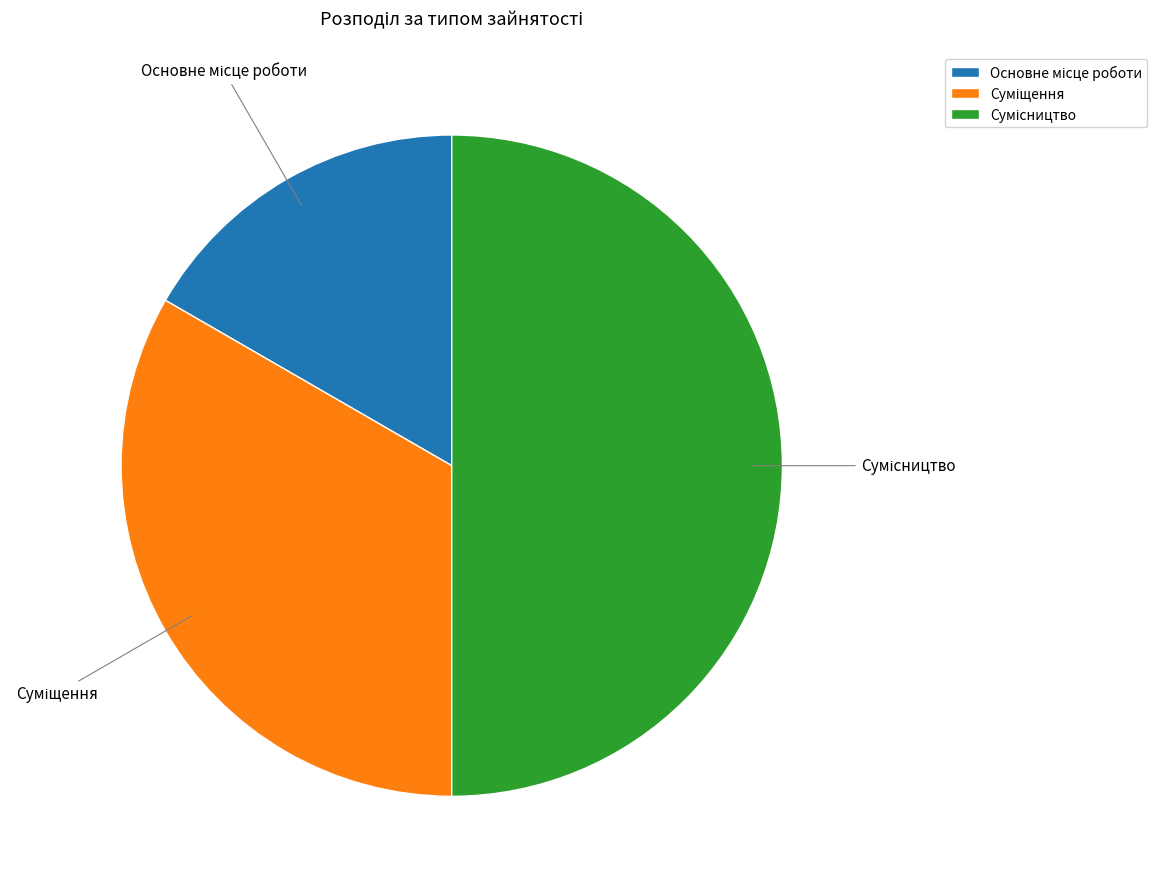

To the nearest percent, what is the average slice percentage?

33%